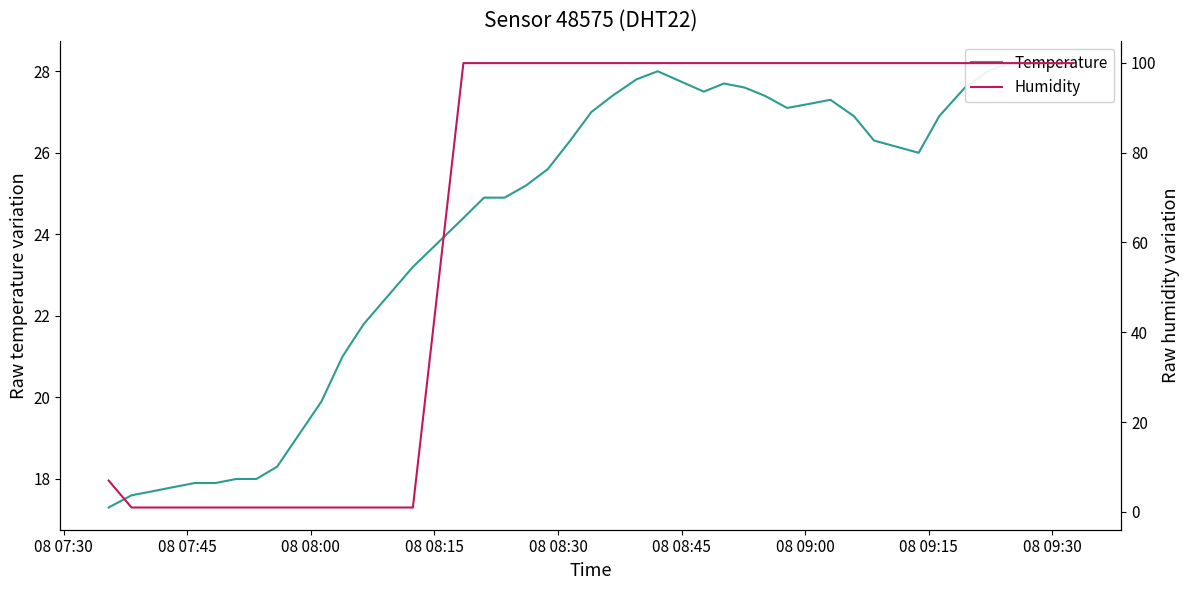

What is the label of the 9th point from the left?

08 09:30